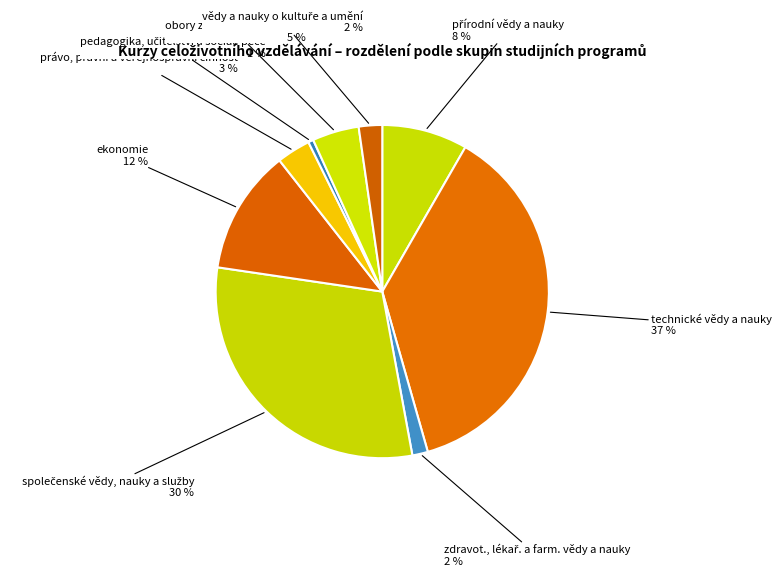

Count the number of slices in the pie.

9